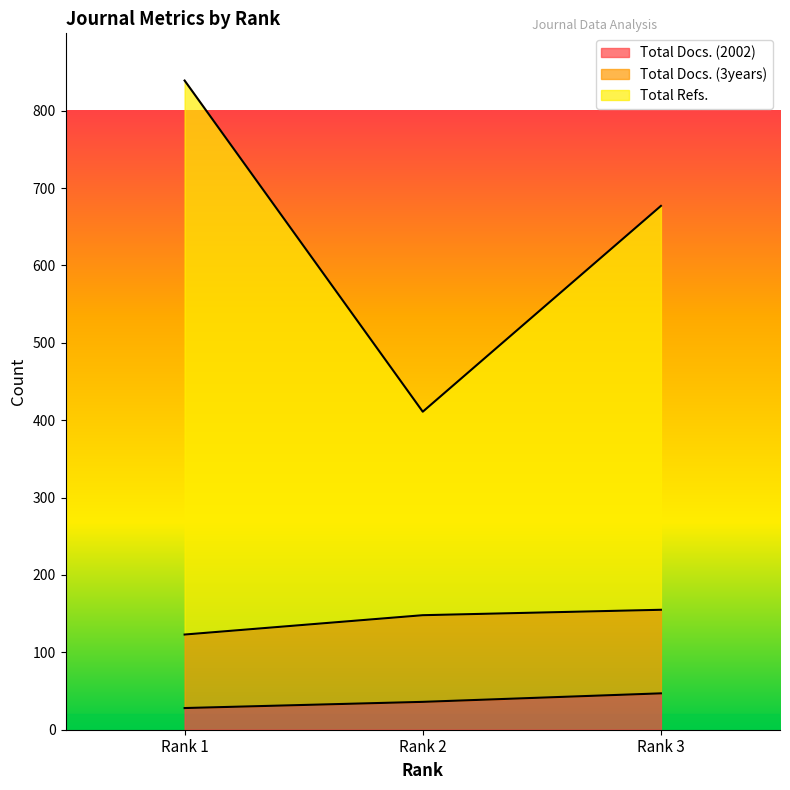

What are all the series names shown in the legend?

Total Docs. (2002), Total Docs. (3years), Total Refs.